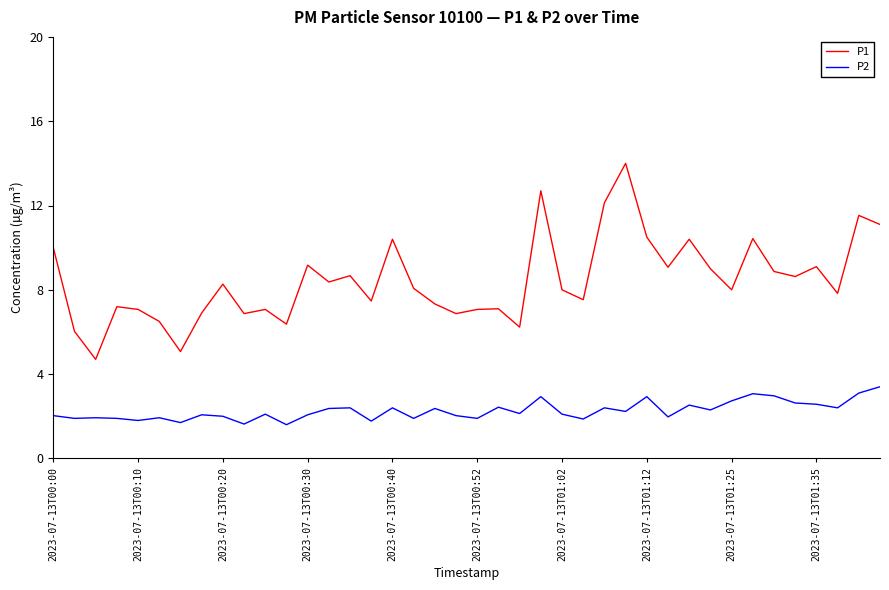

How many interior local peaks does the P1 series have?

13